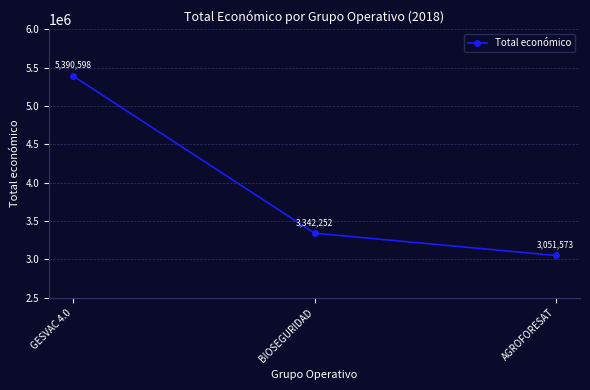

Which category has the lowest value across all series?

AGROFORESAT